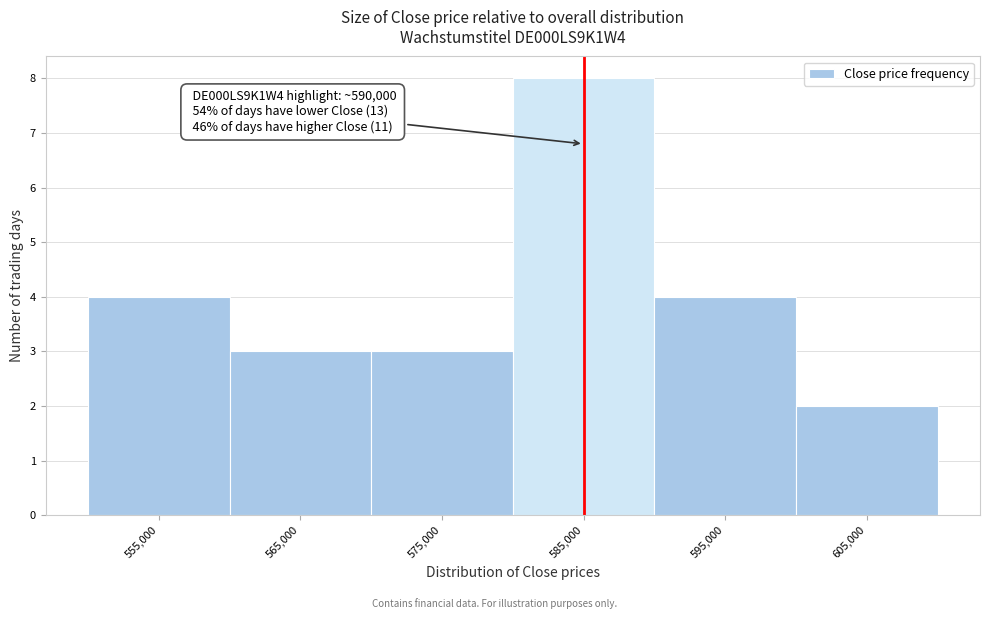

Reading left to right, transcribe all the data shown in this chart.

4	3	3	8	4	2